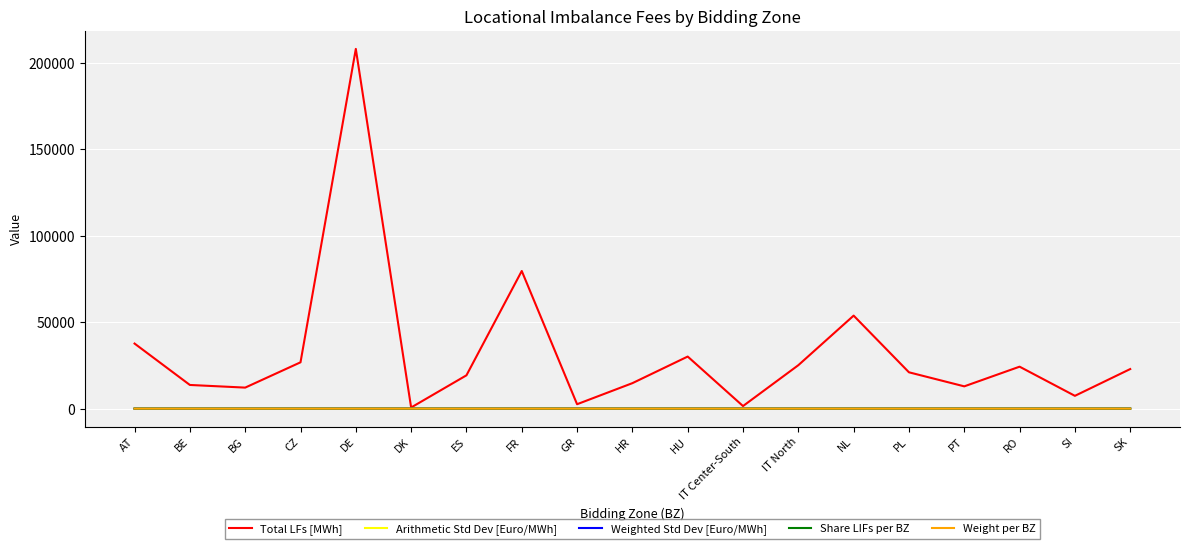

What is the difference between the Weighted Std Dev [Euro/MWh] values at ES and BG?

2.5